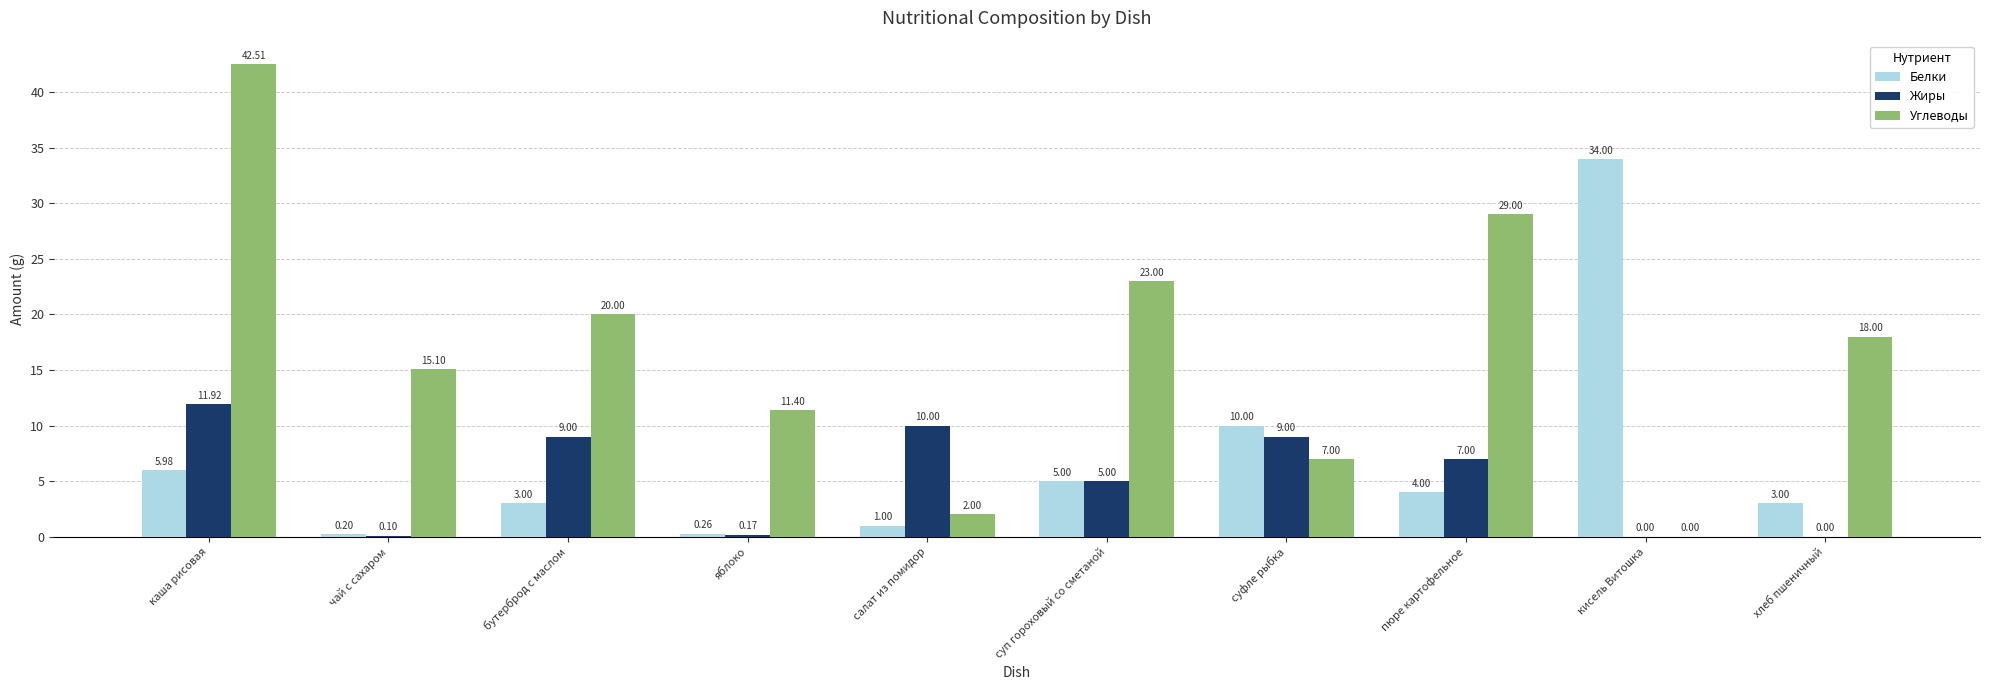

Which series changed the most between суфле рыбка and кисель Витошка?

Белки